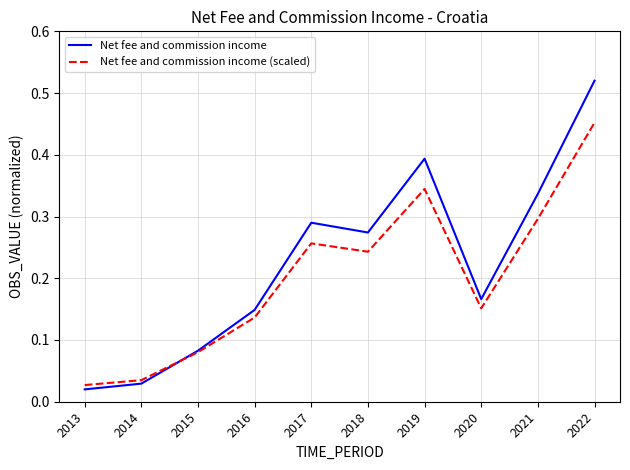

Rank the series at 2018 from lowest to highest value.

Net fee and commission income (scaled), Net fee and commission income